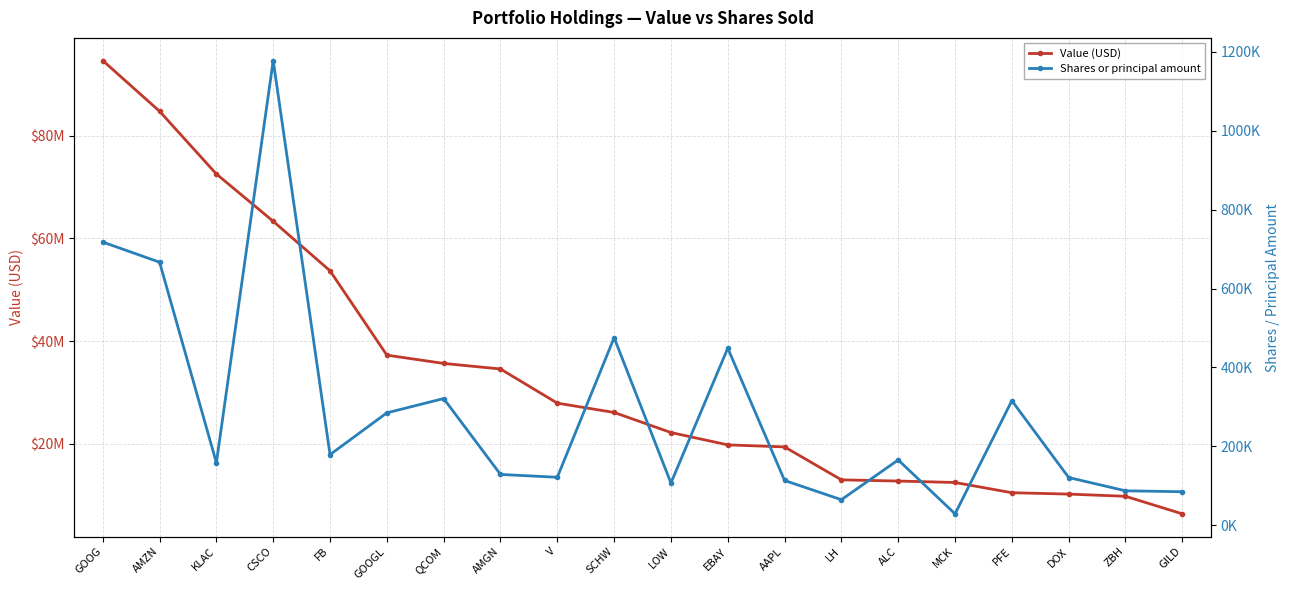

Rank the series by their average value, from lowest to highest.

Shares or principal amount, Value (USD)